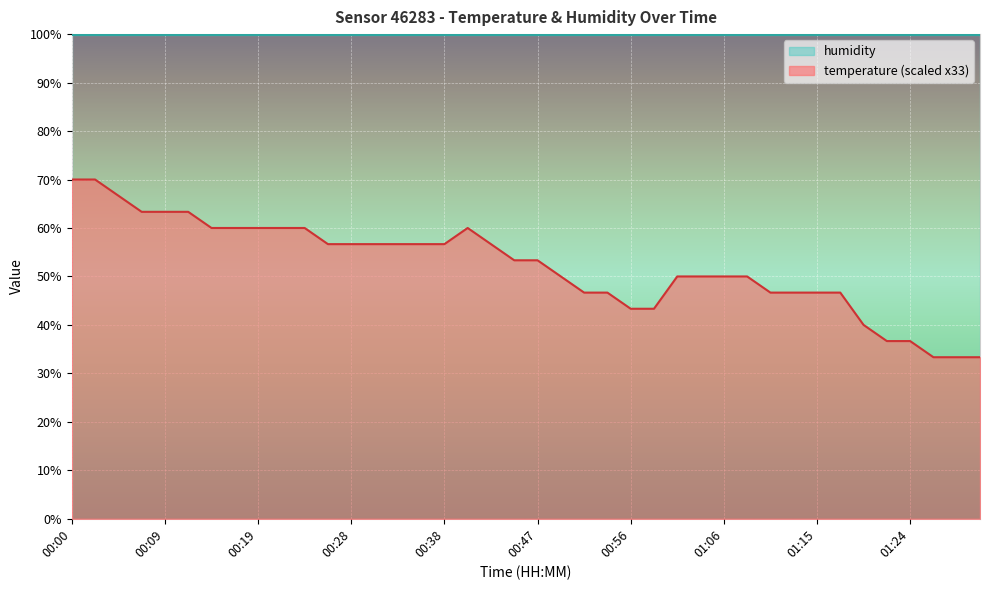

The chart shows a value of 36.7 at 01:22. True or false?

True